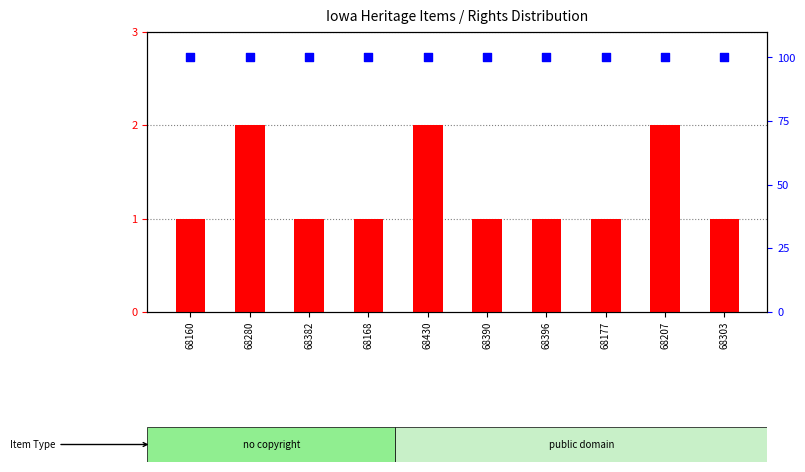

Which series reaches the minimum Y coordinate?

rights score